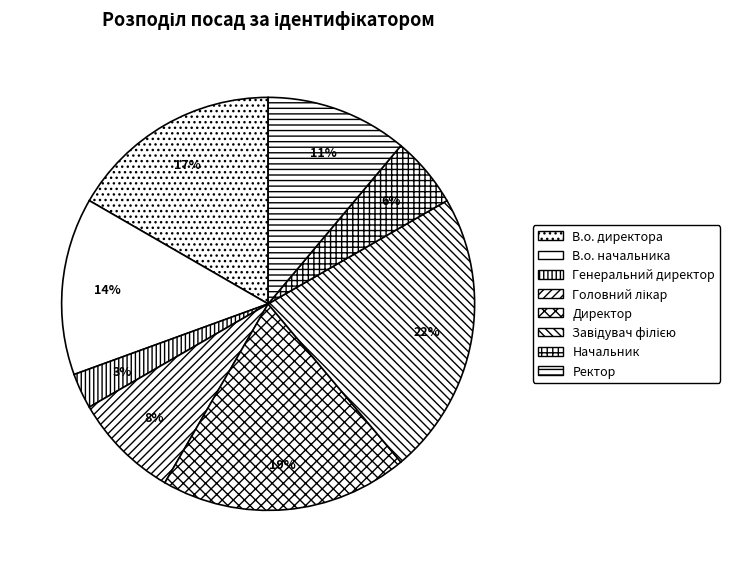

Approximately how many times larger is the value at Начальник compared to Головний лікар?

0.7